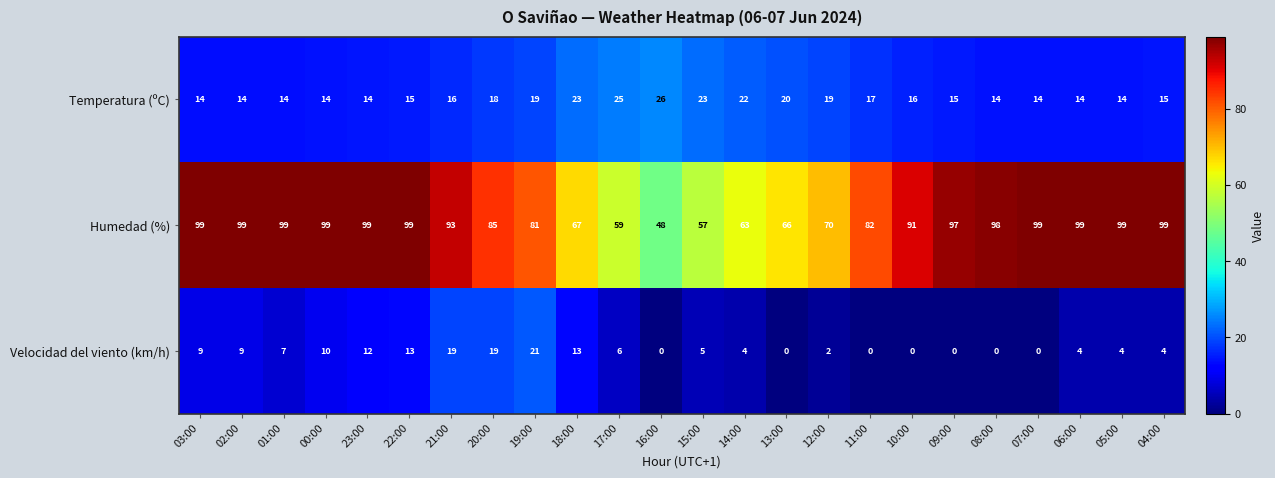

How many series are shown in this chart?

3